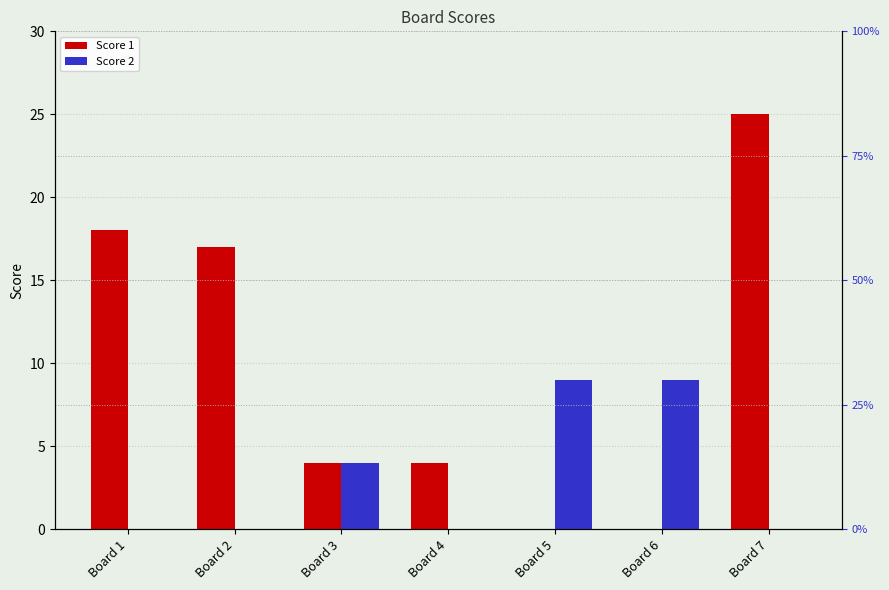

How many values in the Score 1 series exceed 4?

3